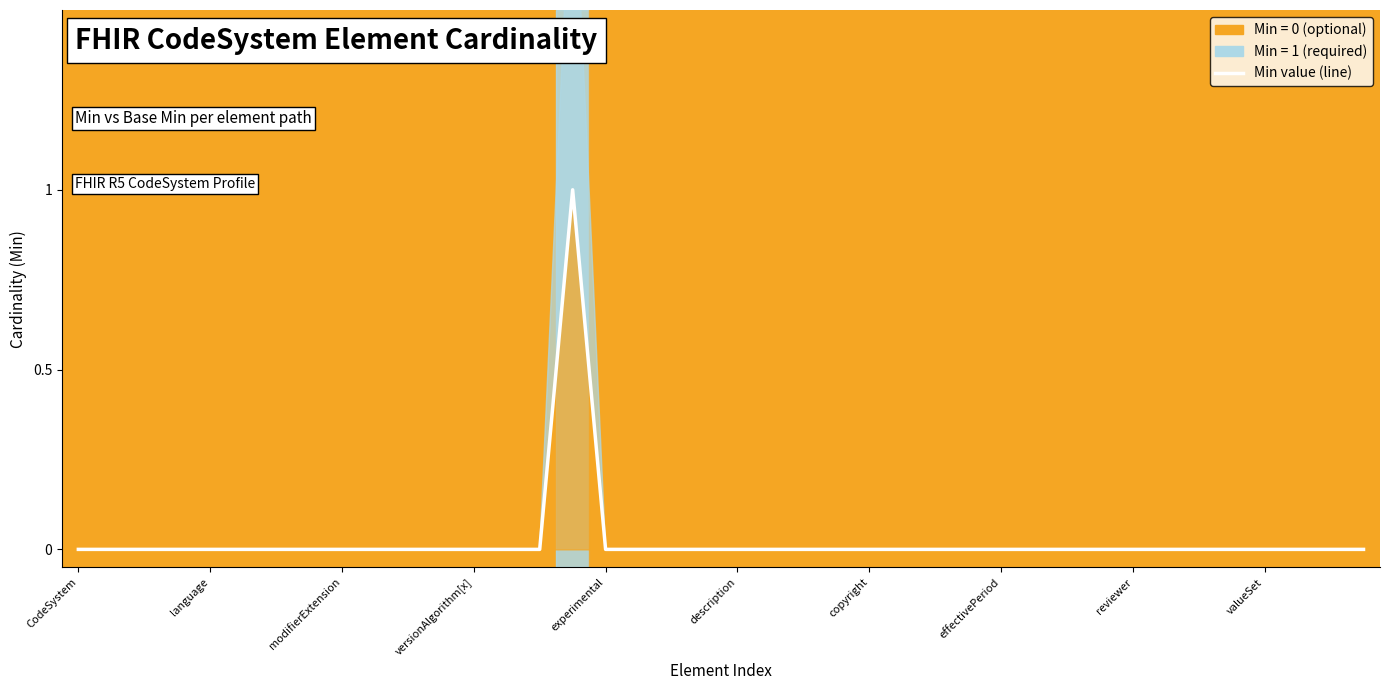

How many interior local peaks (higher than both neighbors) does the data have?

1